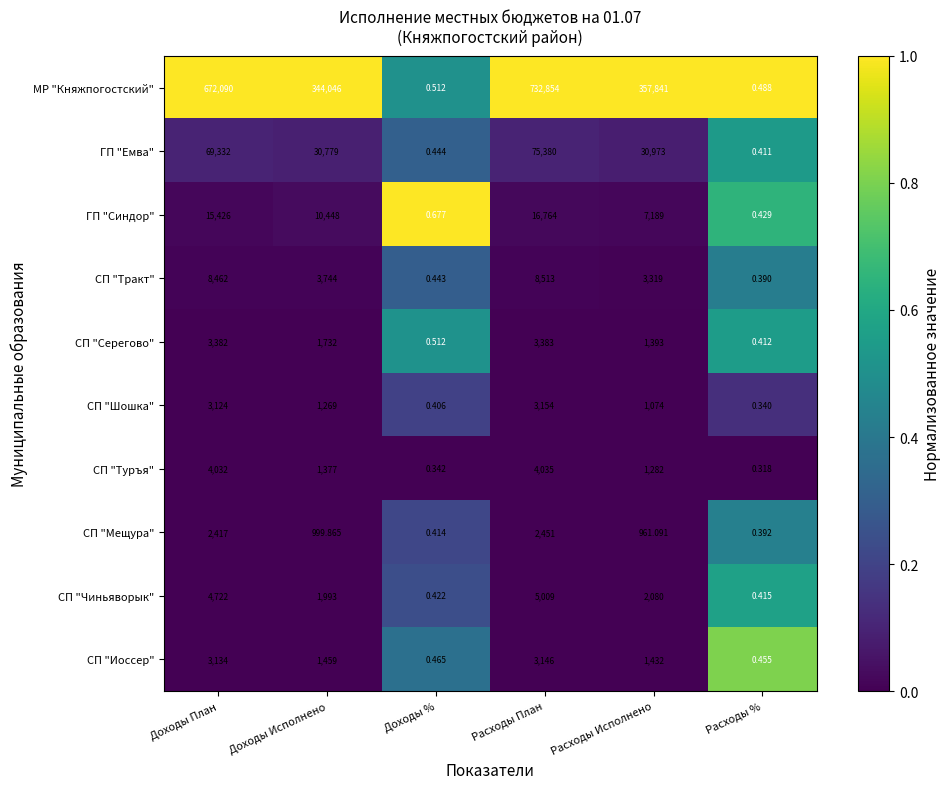

Rank the series by their maximum value, from highest to lowest.

МР "Княжпогостский", ГП "Емва", ГП "Синдор", СП "Тракт", СП "Чиньяворык", СП "Туръя", СП "Серегово", СП "Шошка", СП "Иоссер", СП "Мещура"